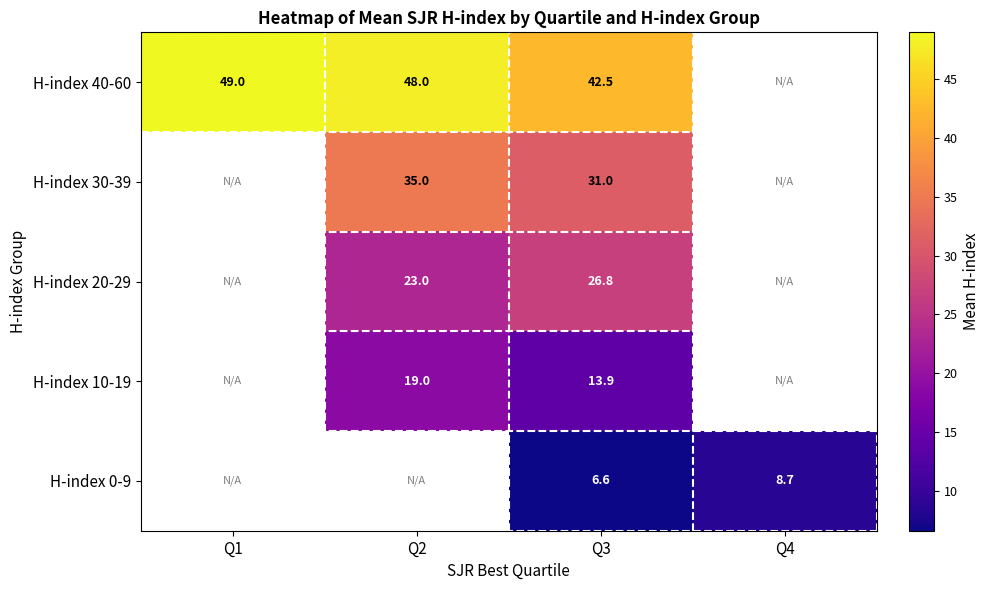

Is it true that H-index 30-39 equals 35.0 at Q2?

True